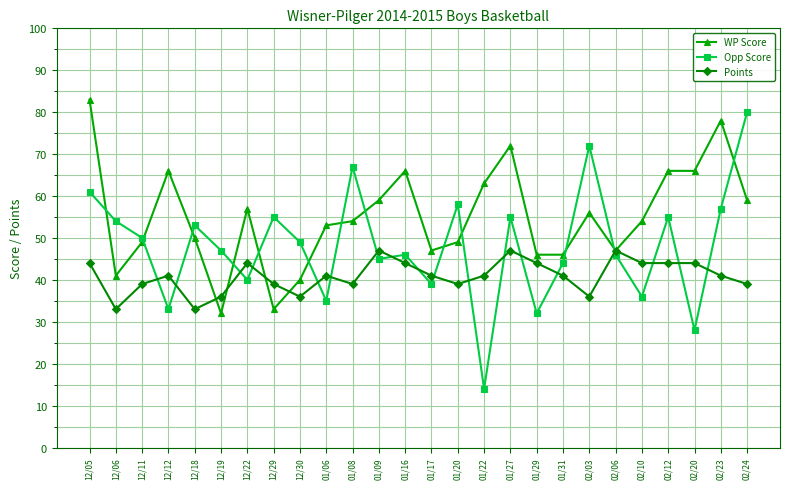

At how many categories does at least one series exceed 15?

26